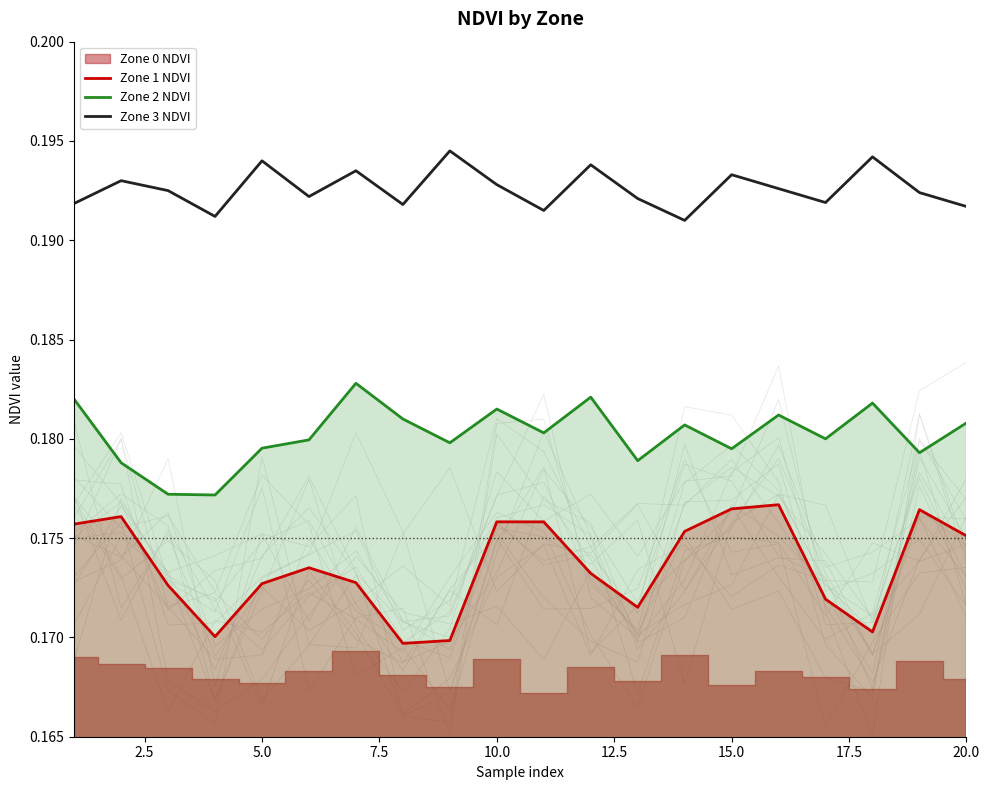

True or false: Zone 1 NDVI and Zone 2 NDVI intersect in this chart.

False